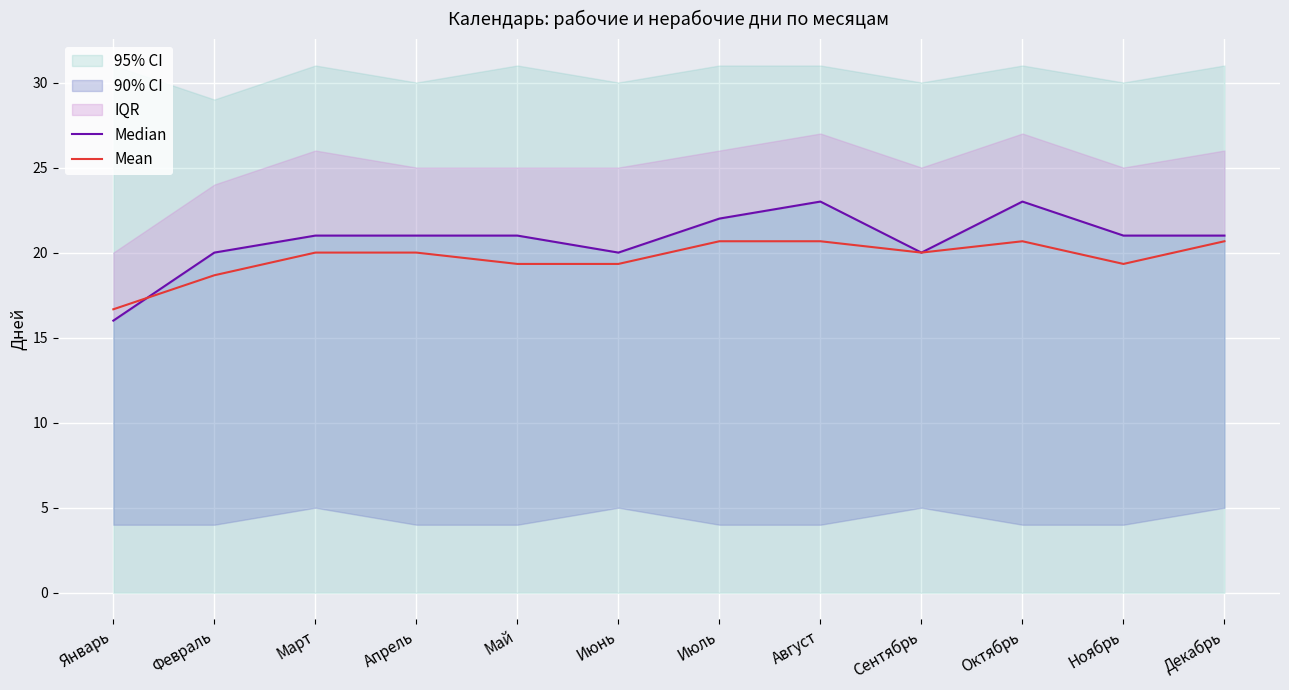

How many values in the Median series are below 21?

4